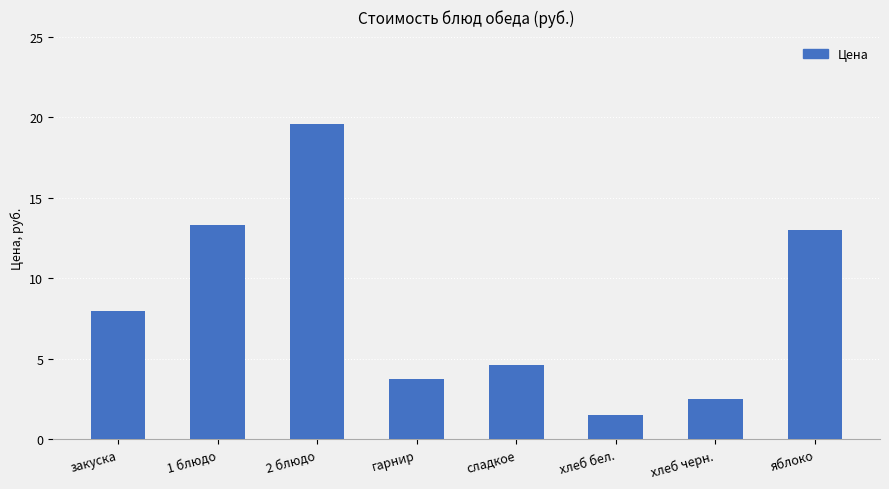

Reading right to left, what are all the values shown in this chart?

13.0	2.5	1.5	4.7	3.8	19.6	13.3	8.0